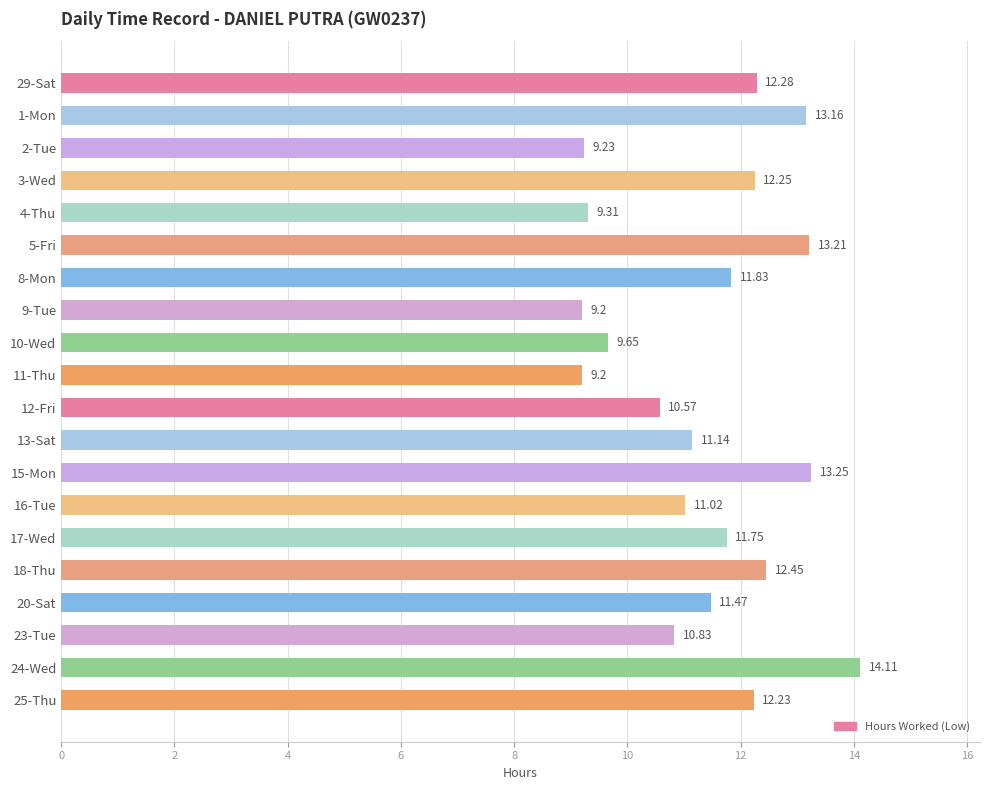

What is the sum of the values at 1-Mon and 5-Fri?

26.4